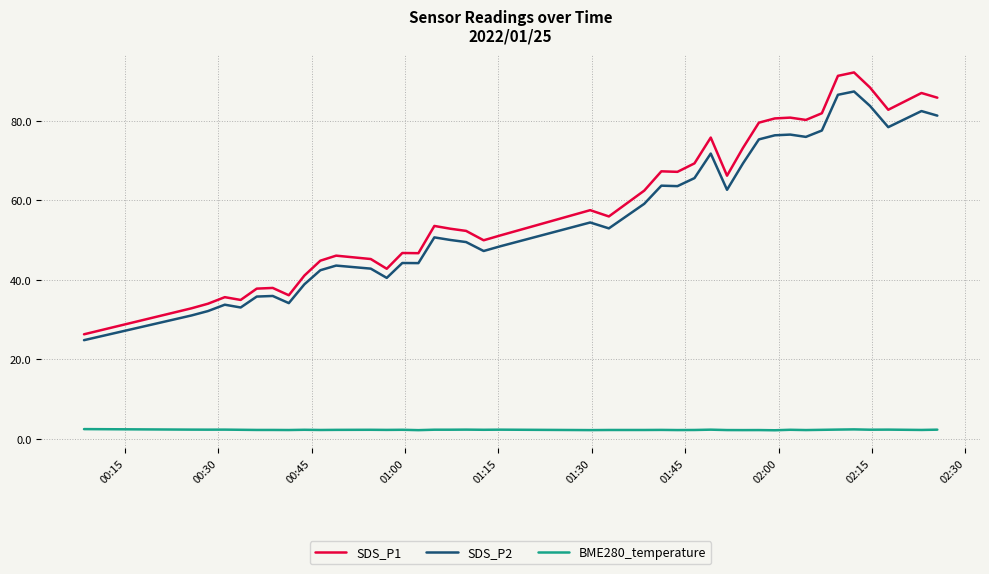

What is the maximum value shown in the chart?

92.2